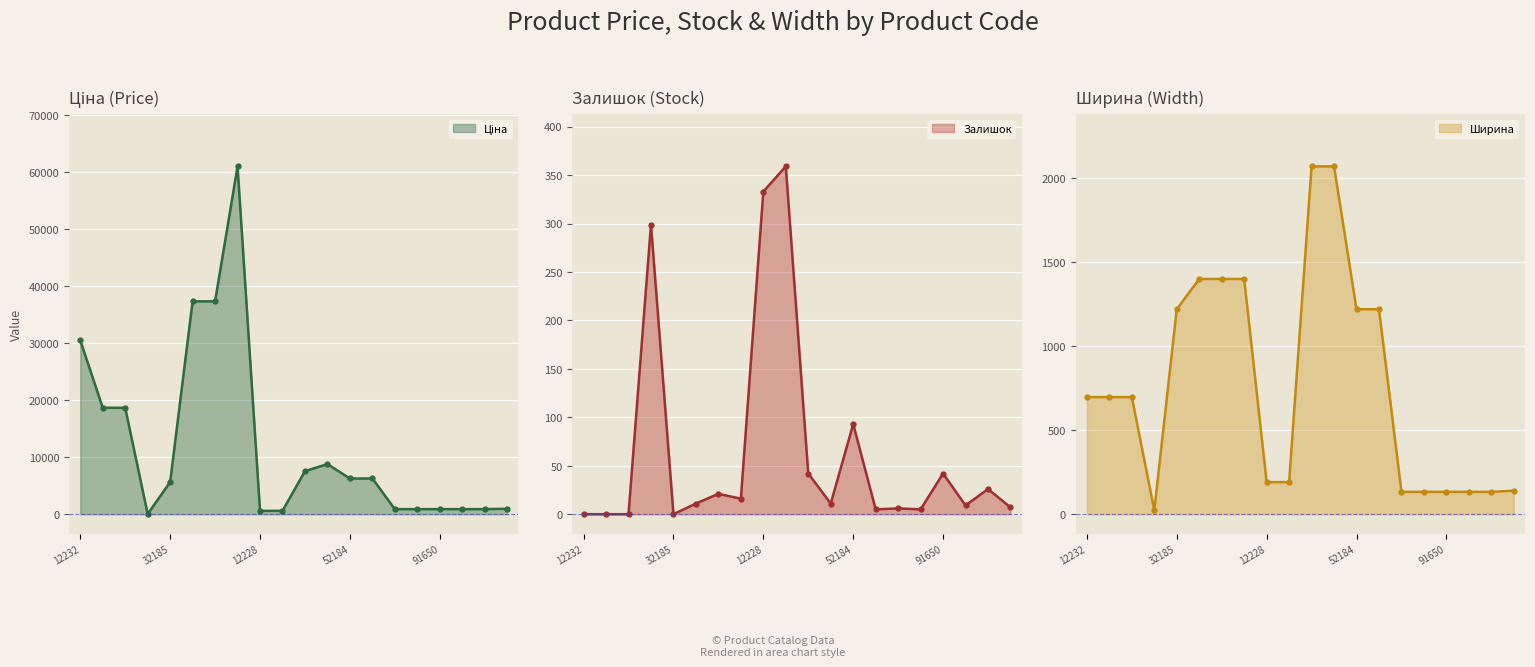

True or false: Залишок has a value of 18 at 91650.

False